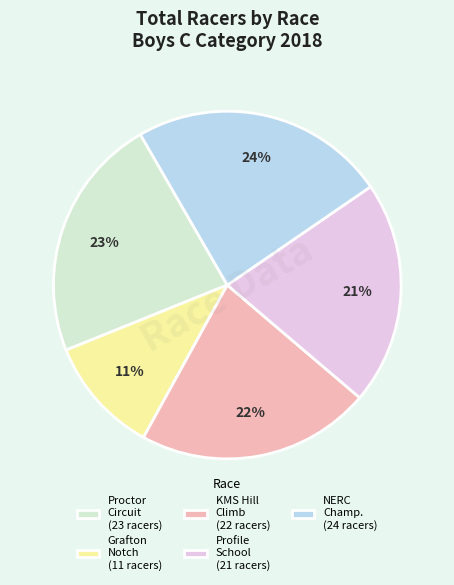

Is the sum of Proctor Circuit (23 racers) and Grafton Notch (11 racers) greater than half?

No